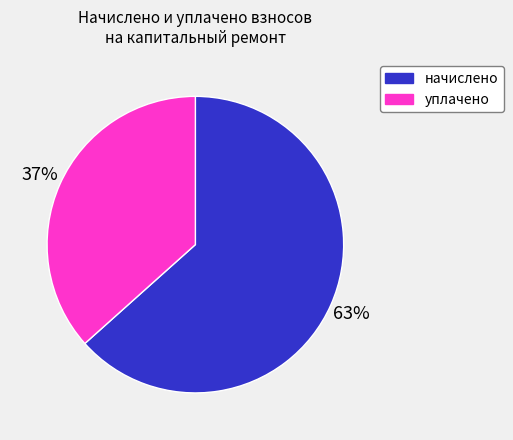

To the nearest percent, what is the average slice percentage?

50%